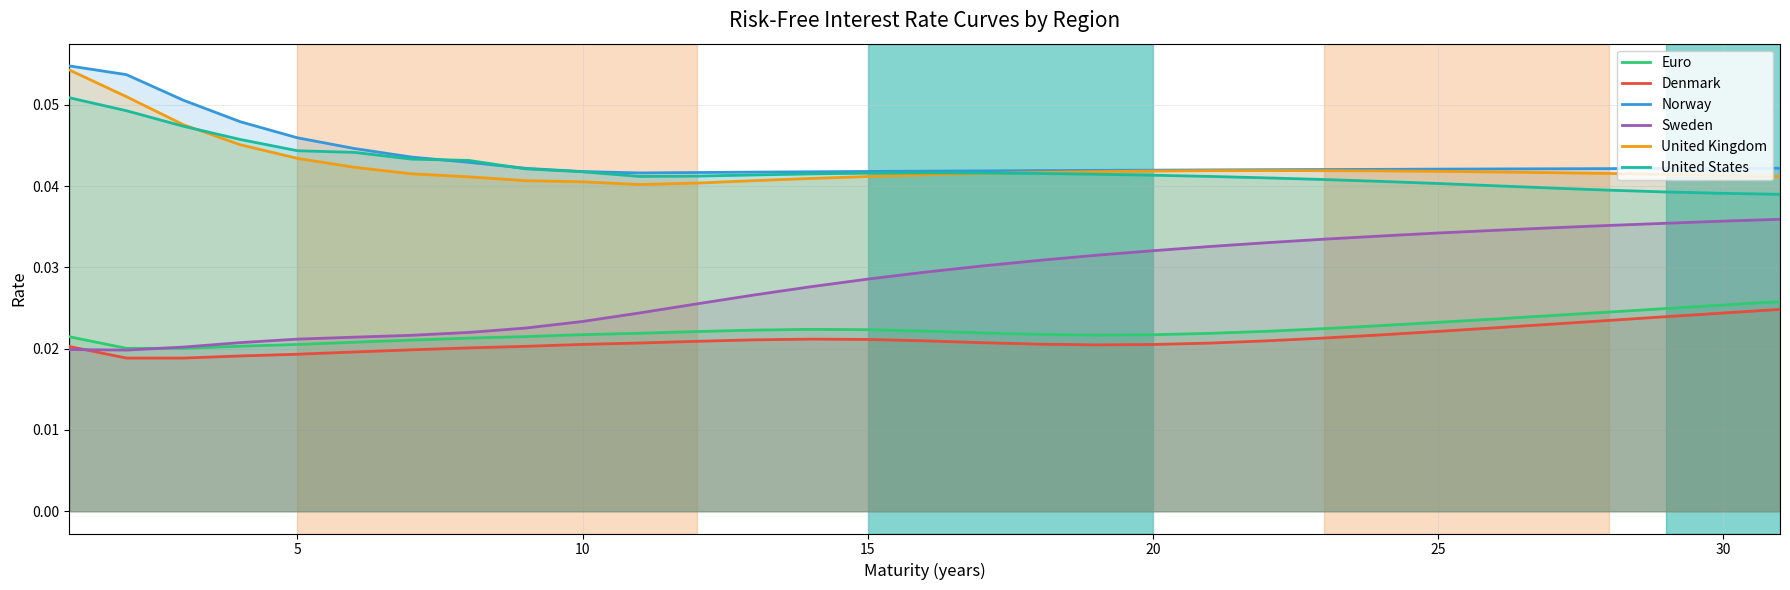

True or false: Sweden and United Kingdom cross at least once.

False